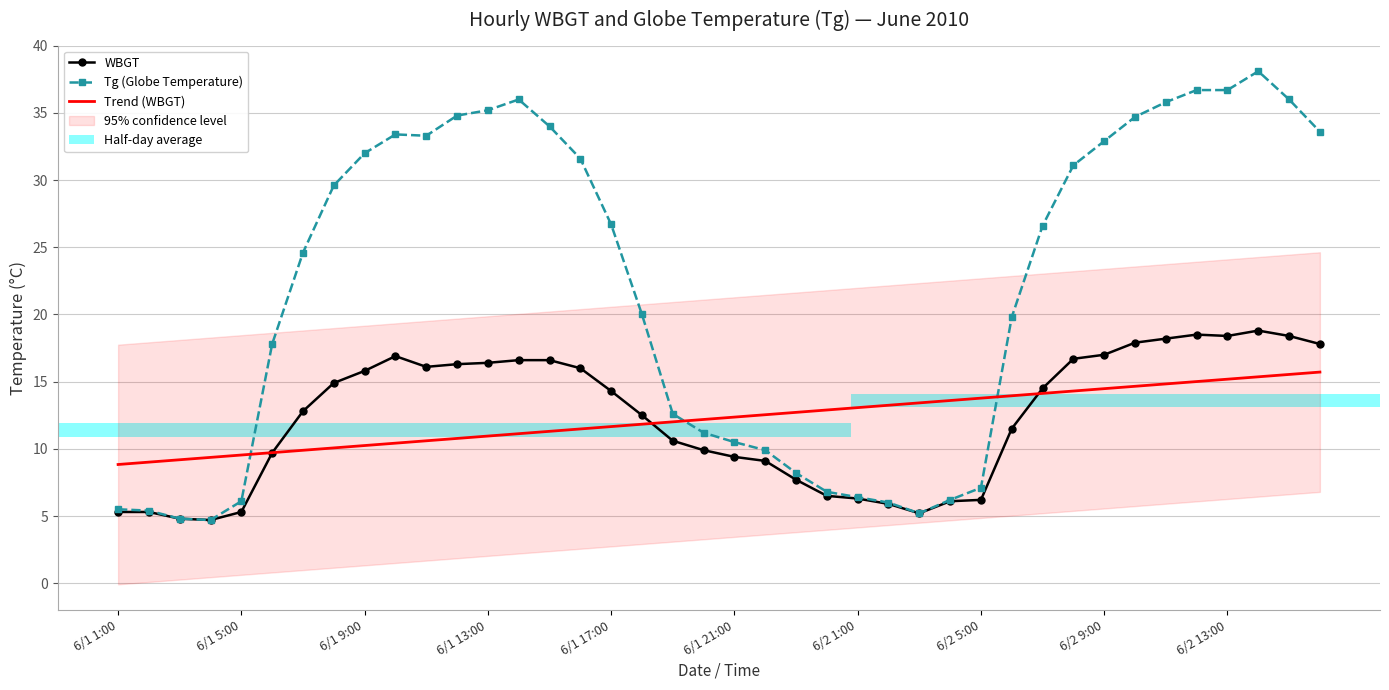

True or false: Tg (Globe Temperature) and WBGT cross at least once.

False